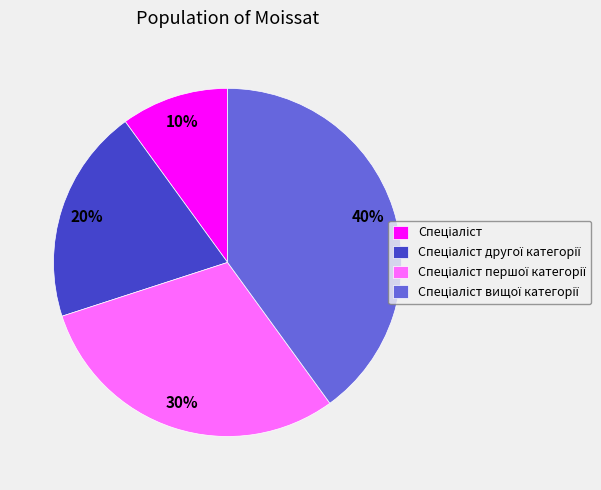

Is there any slice that represents more than half of the pie?

No